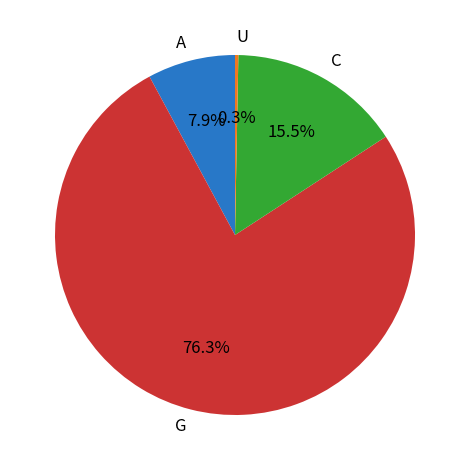

Combined, do A and G account for over 50%?

Yes